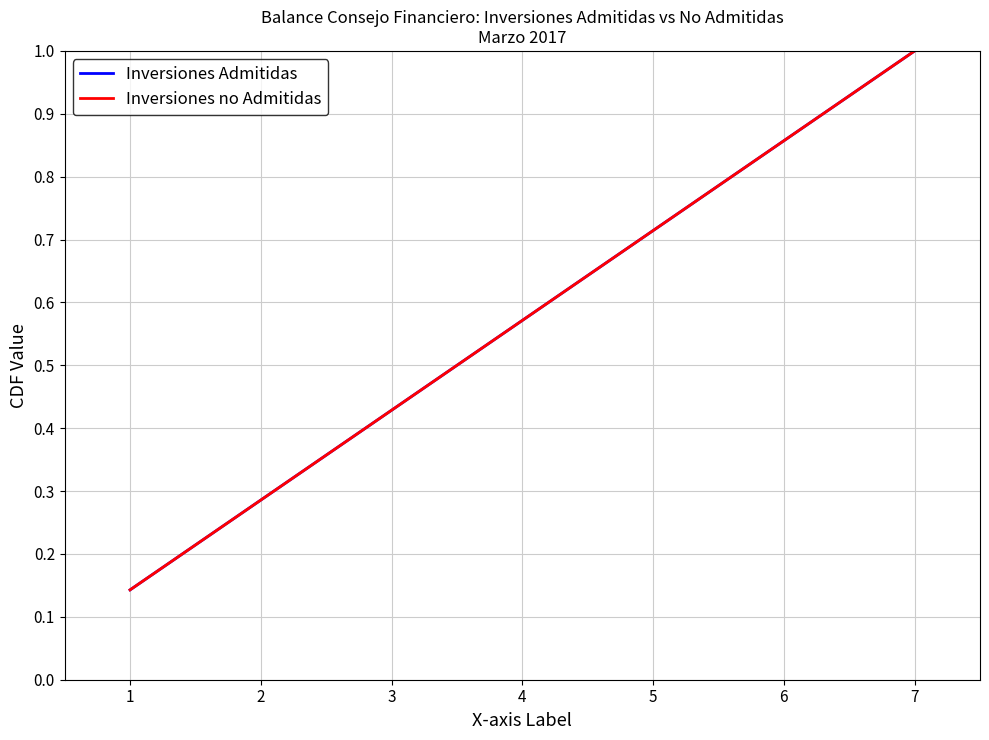

What is the sum of all Inversiones no Admitidas values?

4.0